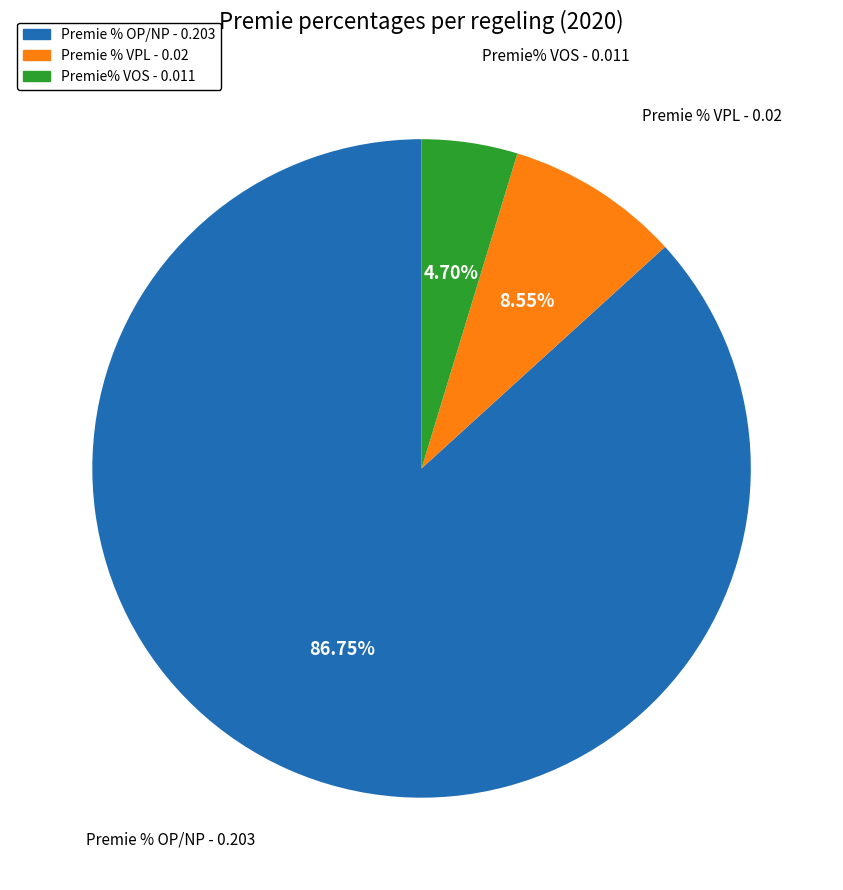

To the nearest percent, what is the average slice percentage?

33%